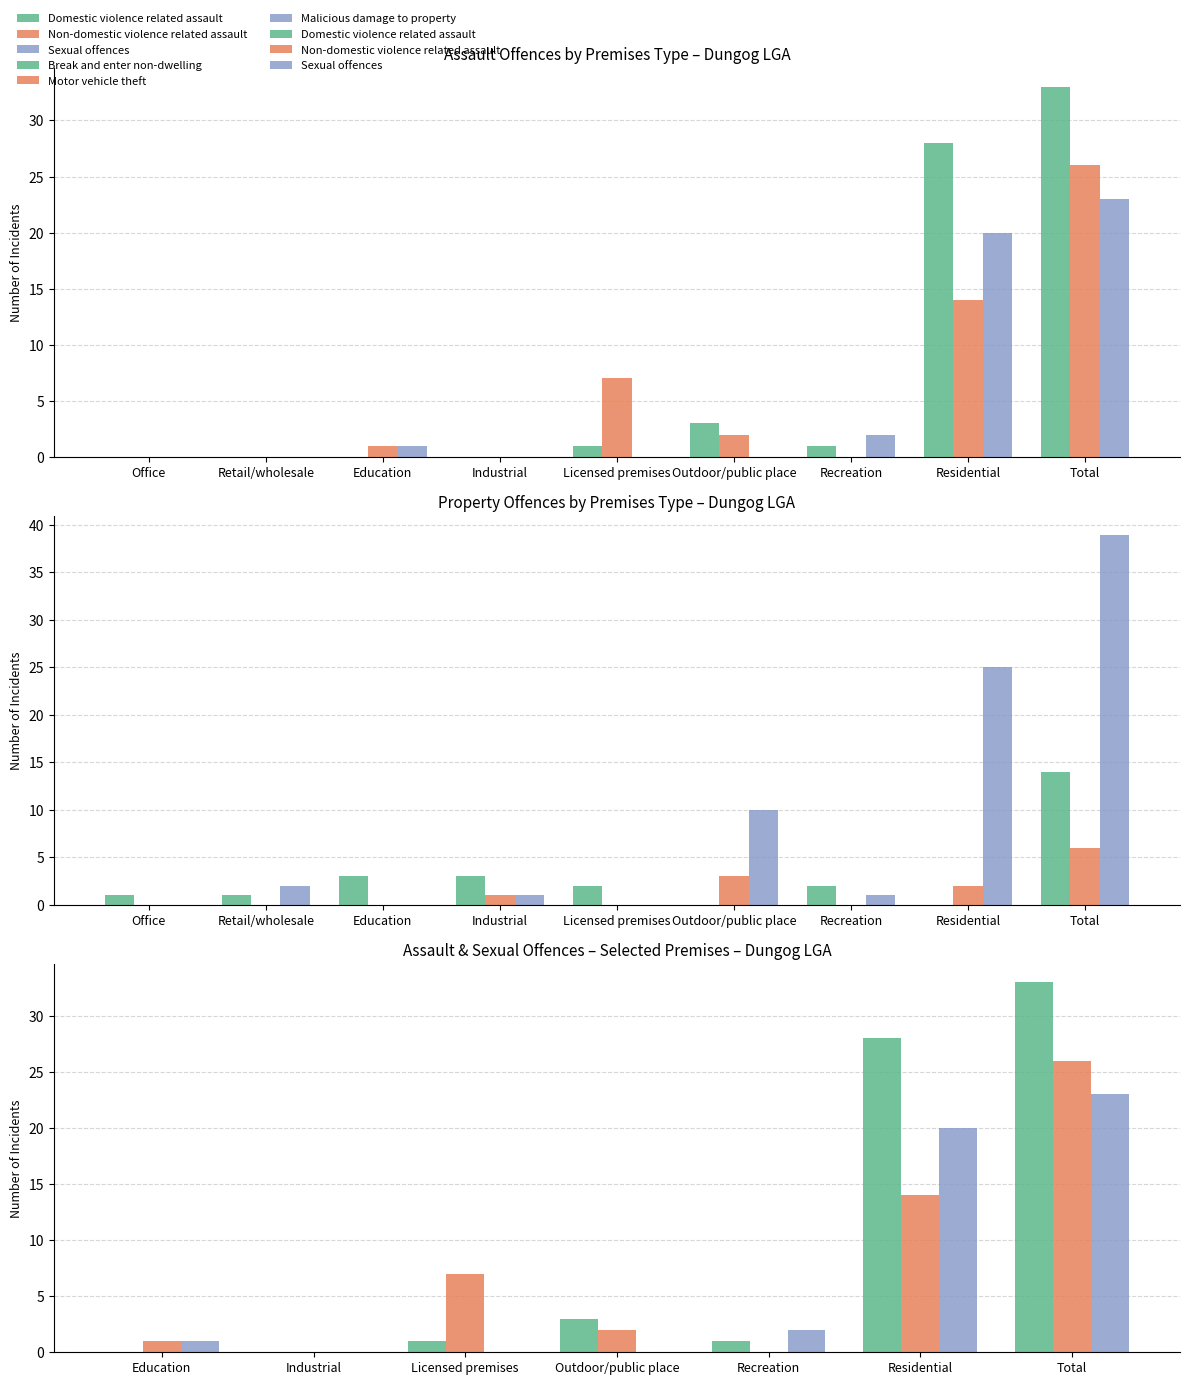

Is the value of Sexual offences at Retail/wholesale greater than the value of Malicious damage to property at Outdoor/public place?

No